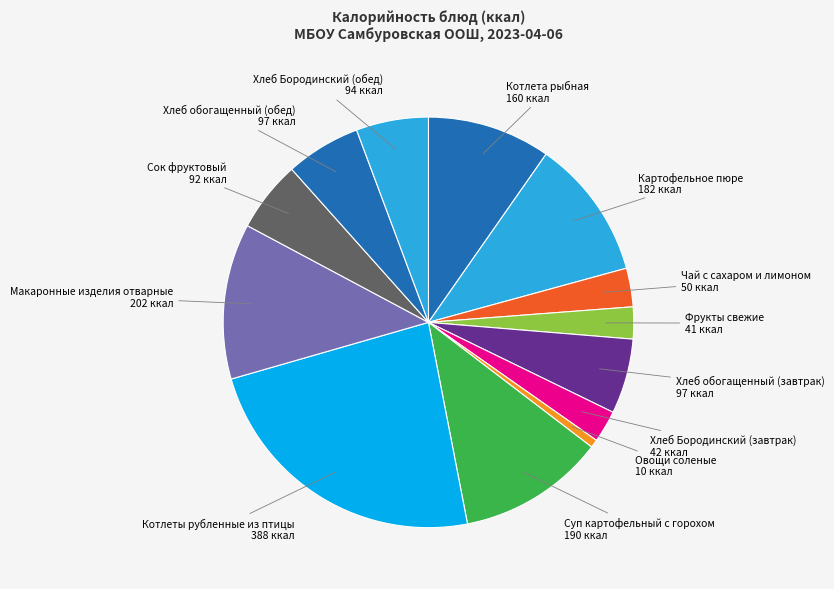

True or false: Хлеб Бородинский (обед) accounts for 6% of the total.

True